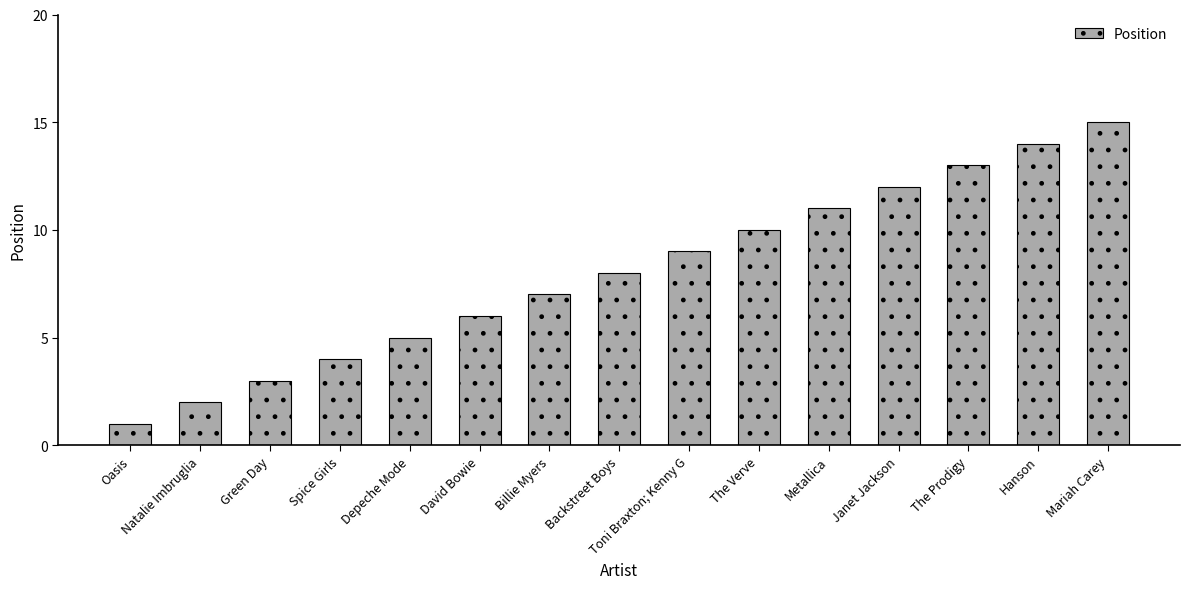

Are the bars horizontal?

No